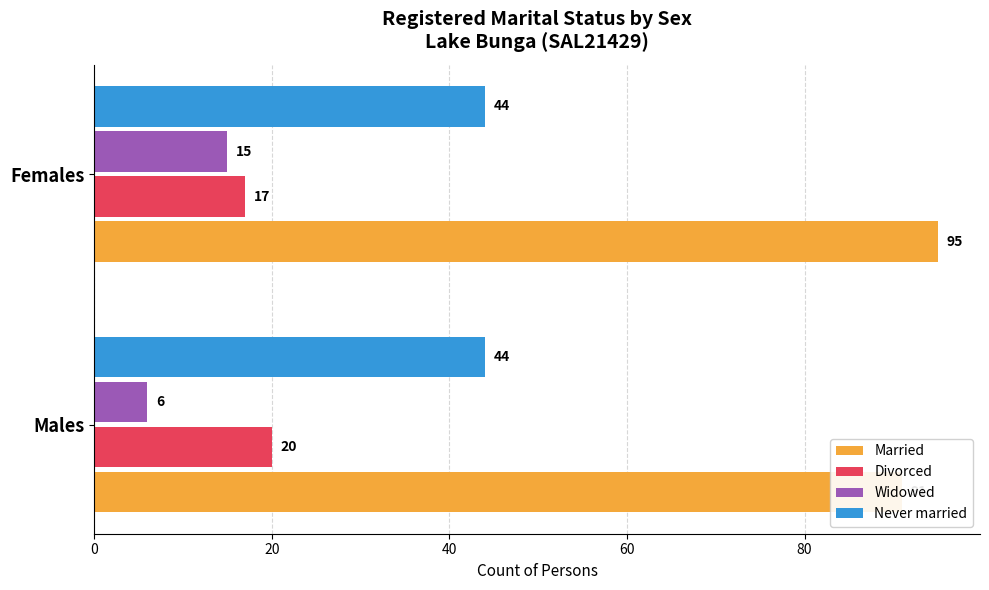

Does the chart contain stacked bars?

No